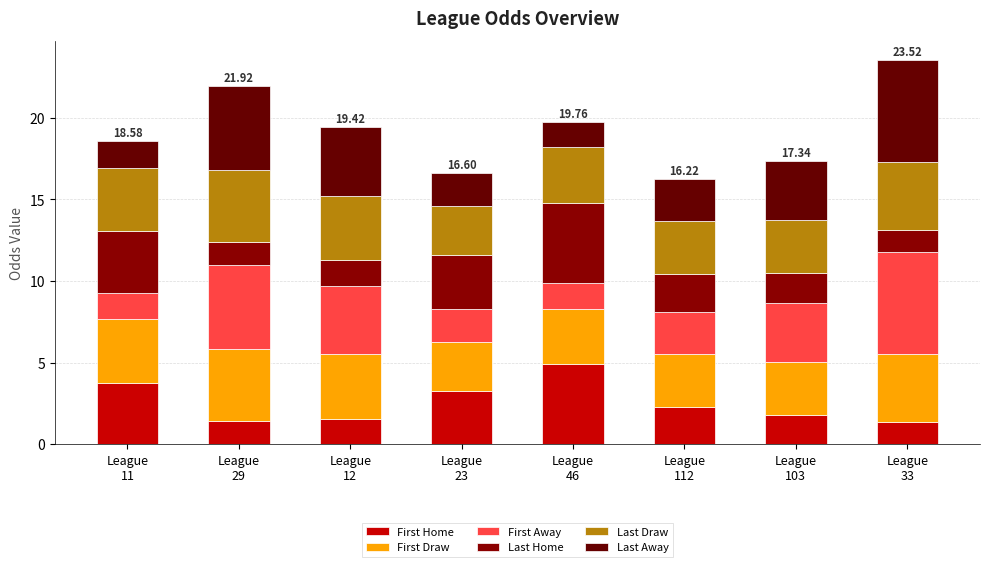

How many data points does each series have?

8